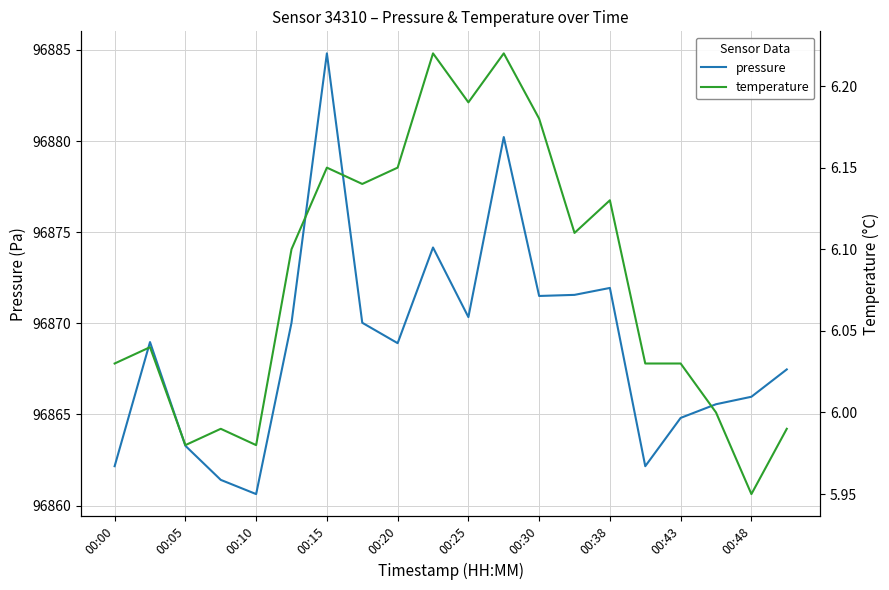

True or false: temperature and pressure intersect in this chart.

False